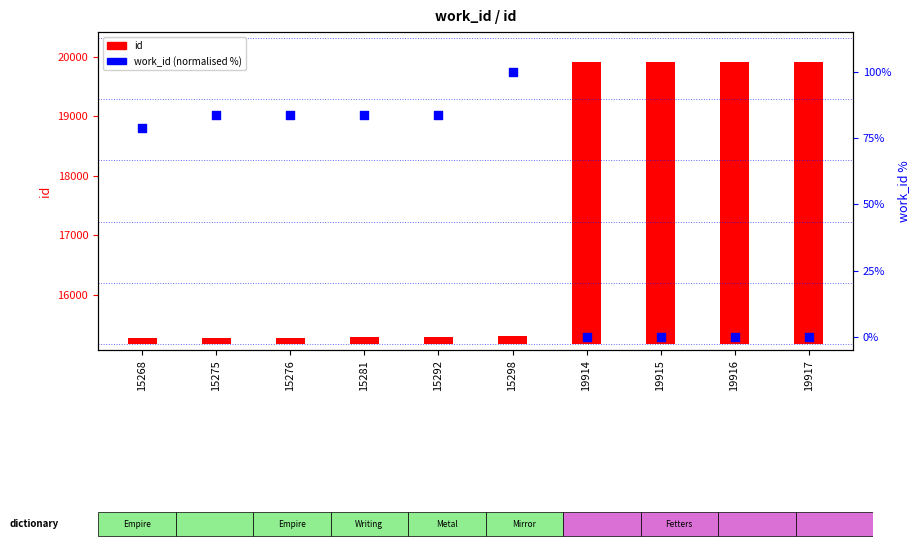

At which category is the sum across all series the highest?

19917